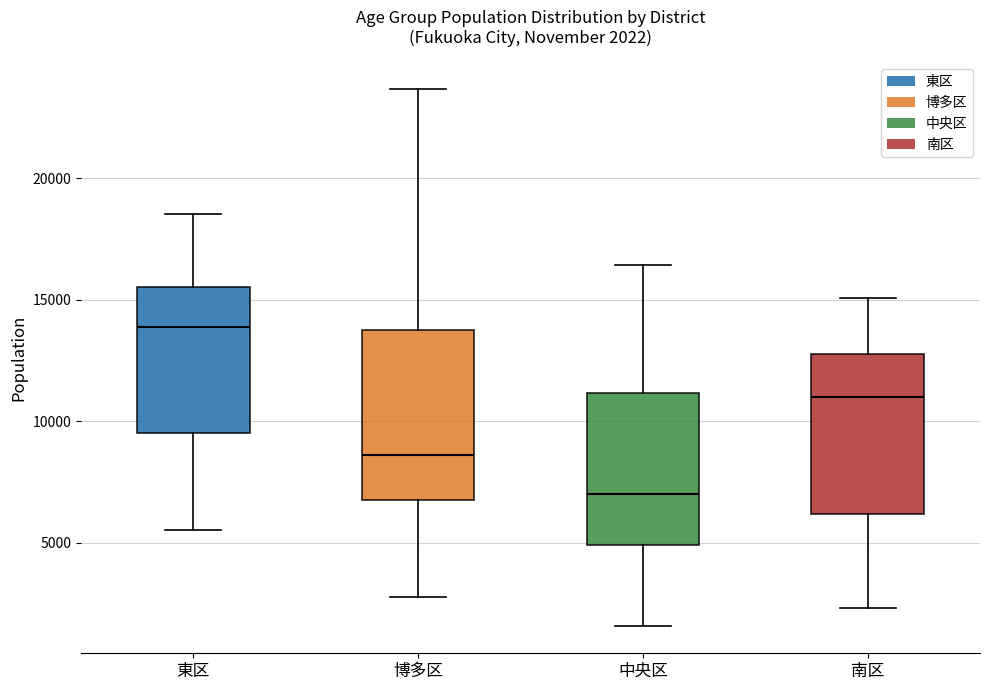

Which box's median line is the lowest?

中央区